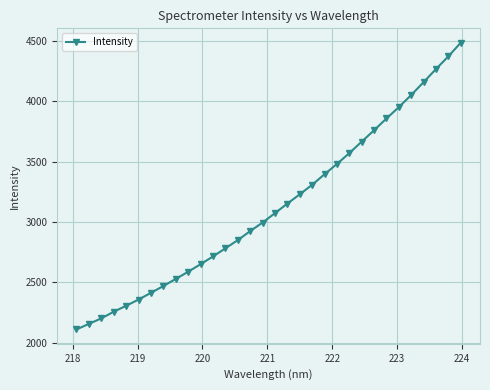

What is the average value?

3127.7